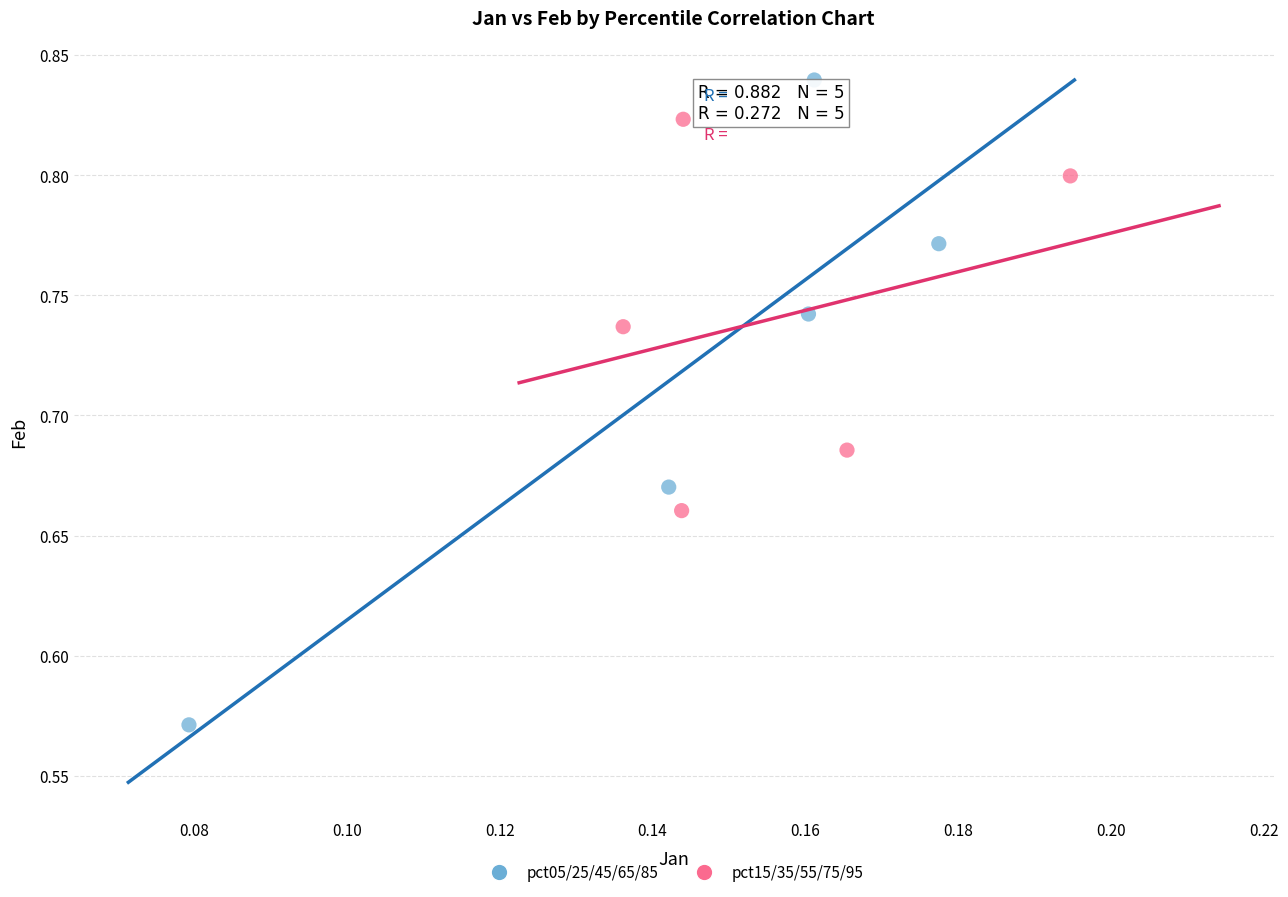

Which series reaches the minimum Y coordinate?

pct05/25/45/65/85